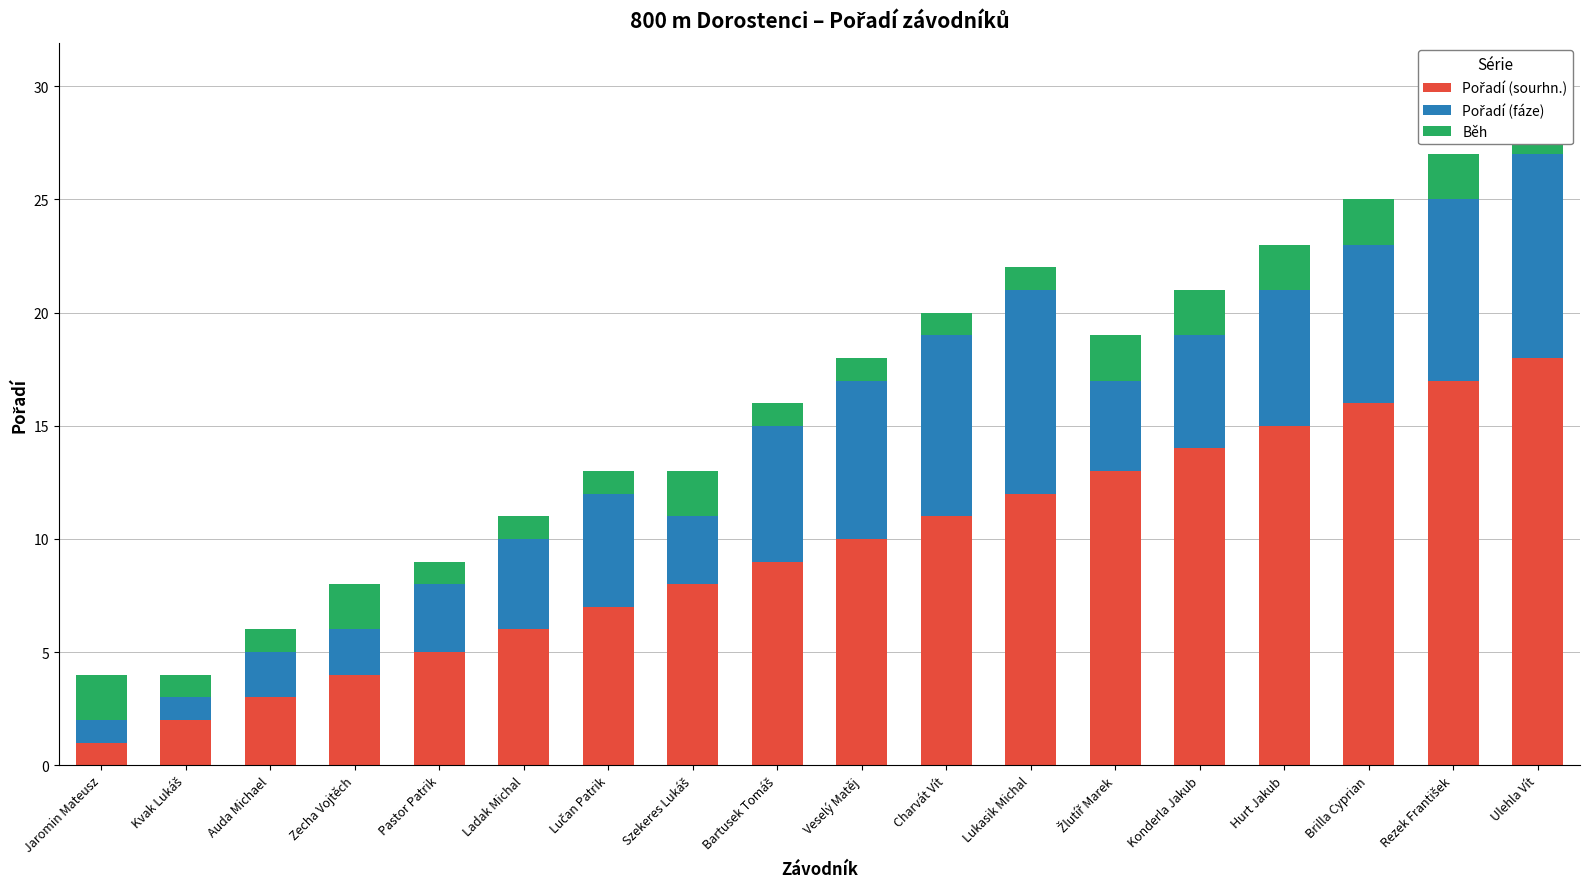

At which label is Pořadí (sourhn.) closest to 9?

Bartusek Tomáš